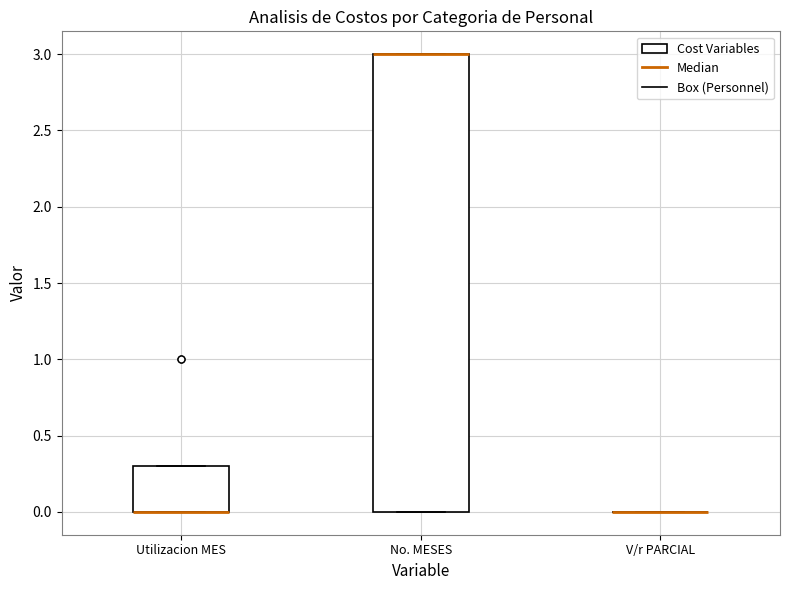

Reading left to right, read every box against the y-axis: the position of its median line, the range the box covers, and the ends of its whiskers. The values are not printed on the chart, so give them approximately, as read against the axis.

Utilizacion MES: median 0.0 (drawn on the box's lower edge), box 0.0 to 0.3, whiskers 0.0 to 0.3
No. MESES: median 3.0 (drawn on the box's upper edge), box 0.0 to 3.0, whiskers 0.0 to 3.0
V/r PARCIAL: box collapsed to a line at 0.0, whiskers 0.0 to 0.0